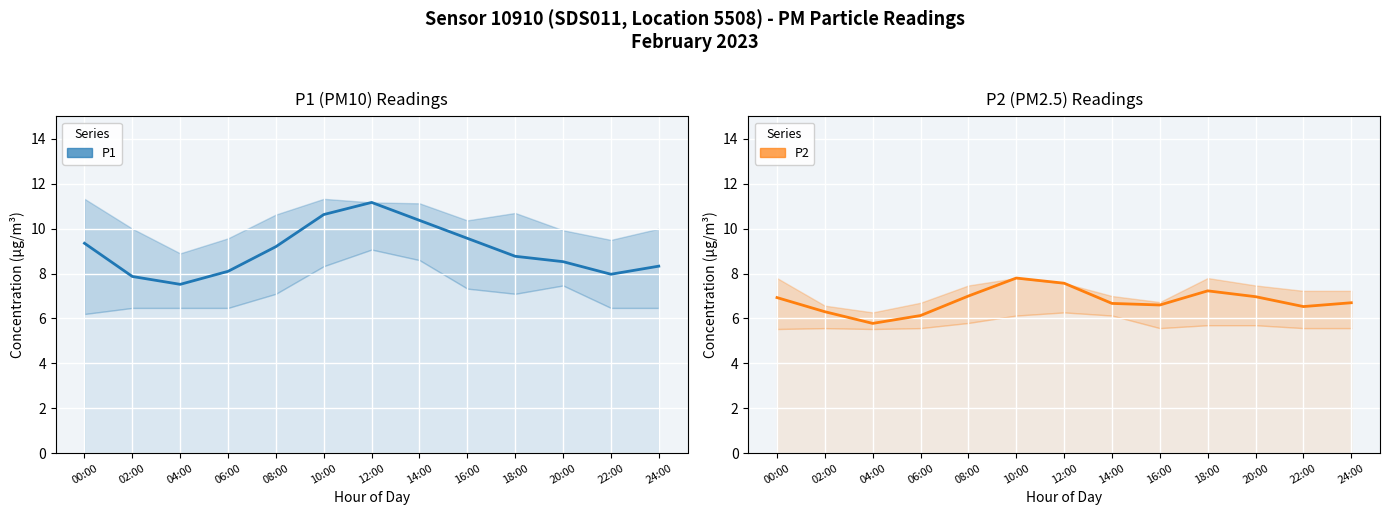

How many data points in P2 are above 6?

12